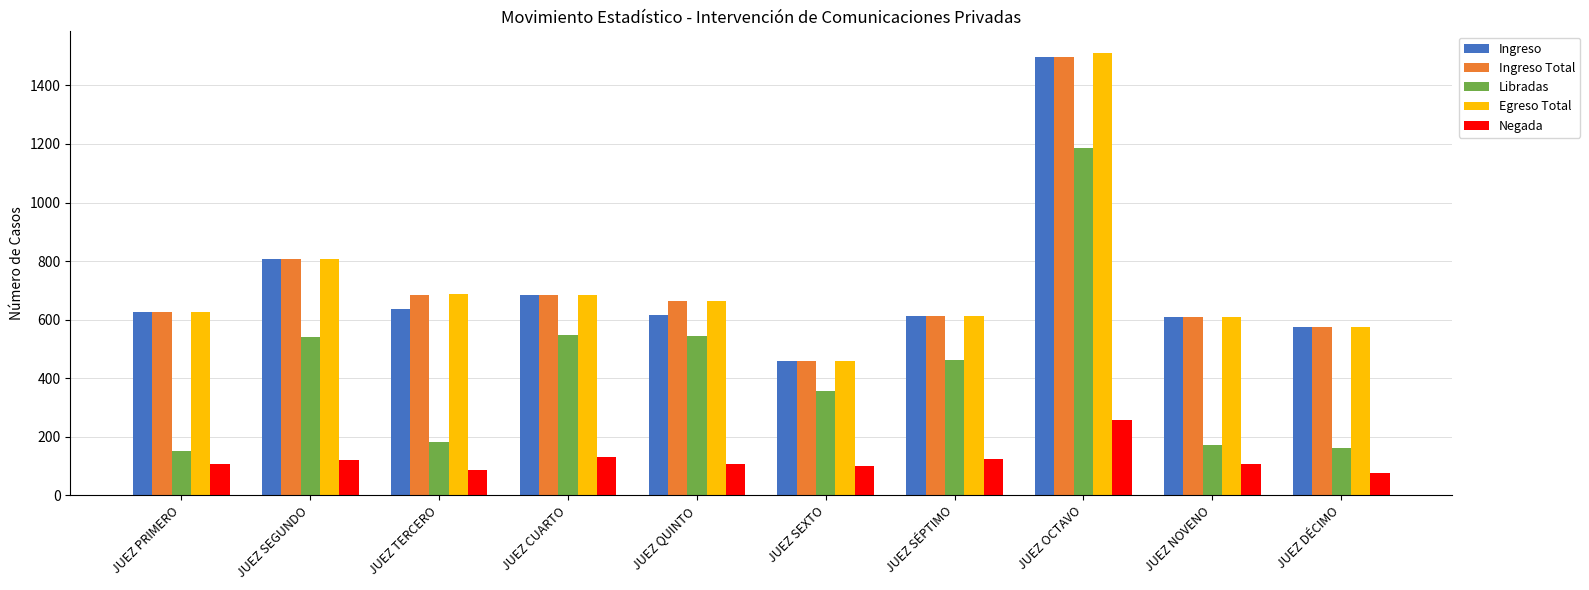

The value of Ingreso Total at JUEZ SEGUNDO is 806. True or false?

True